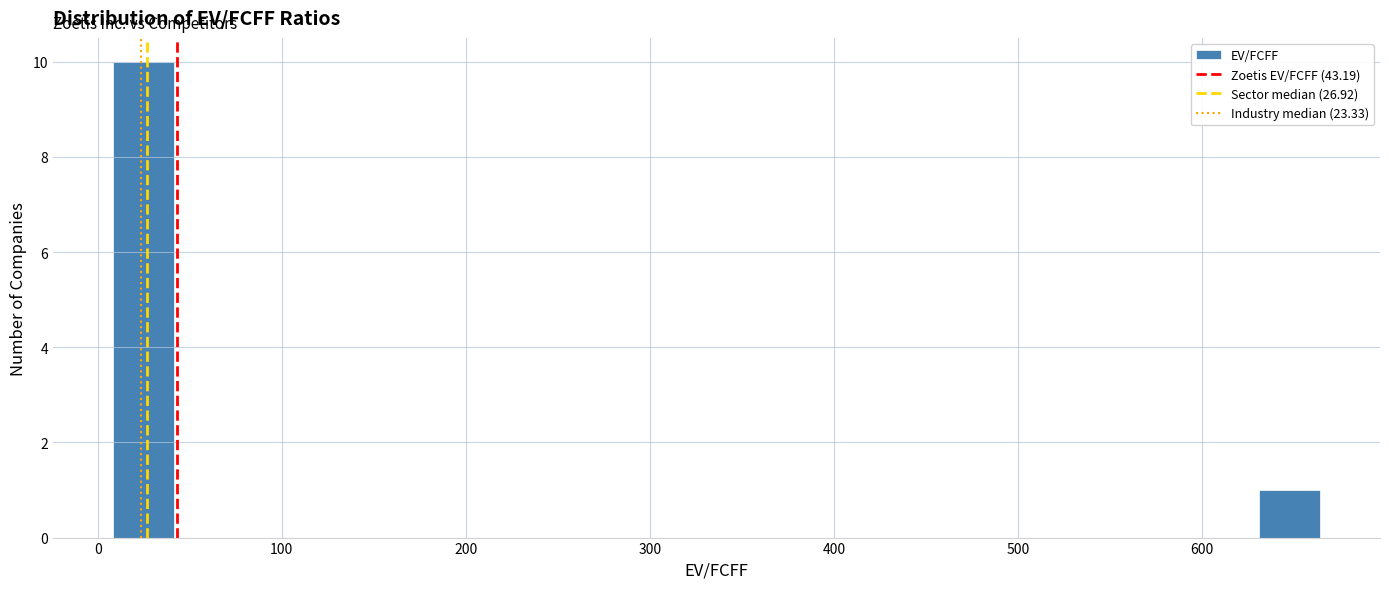

Around what value on the x-axis is the tallest bar? Give the approximate position of its centre, as read against the axis.

20